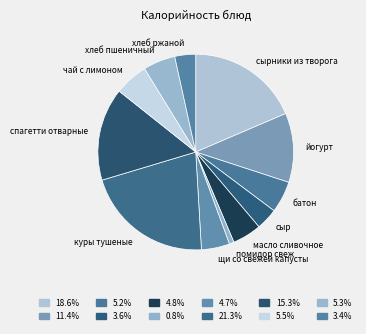

Is the sum of щи со свежей капусты and чай с лимоном greater than half?

No